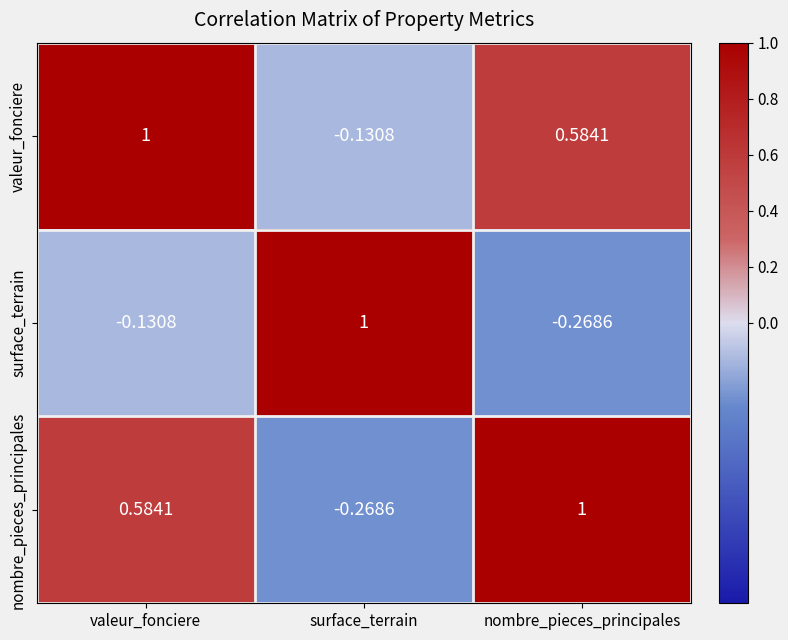

At which label does nombre_pieces_principales reach its peak?

nombre_pieces_principales